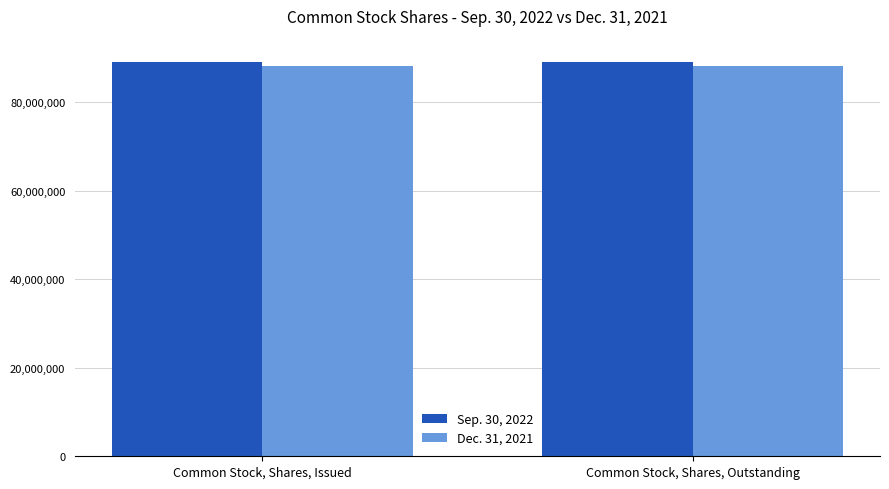

What is the total value across all series at Common Stock, Shares, Outstanding?

177263314